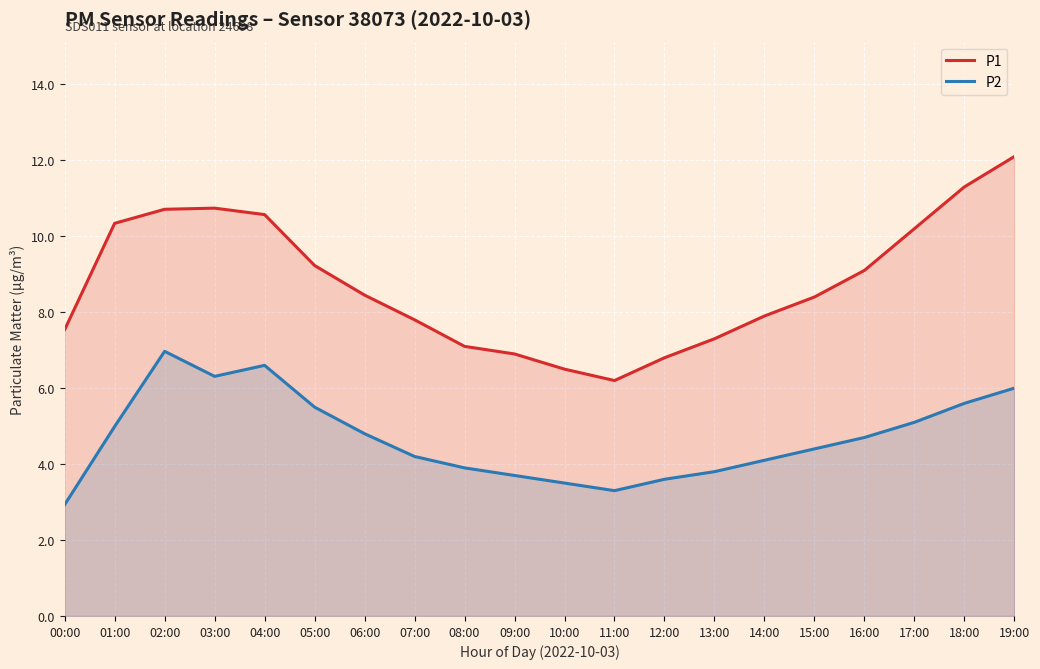

What is the average value of the P2 series?

4.7